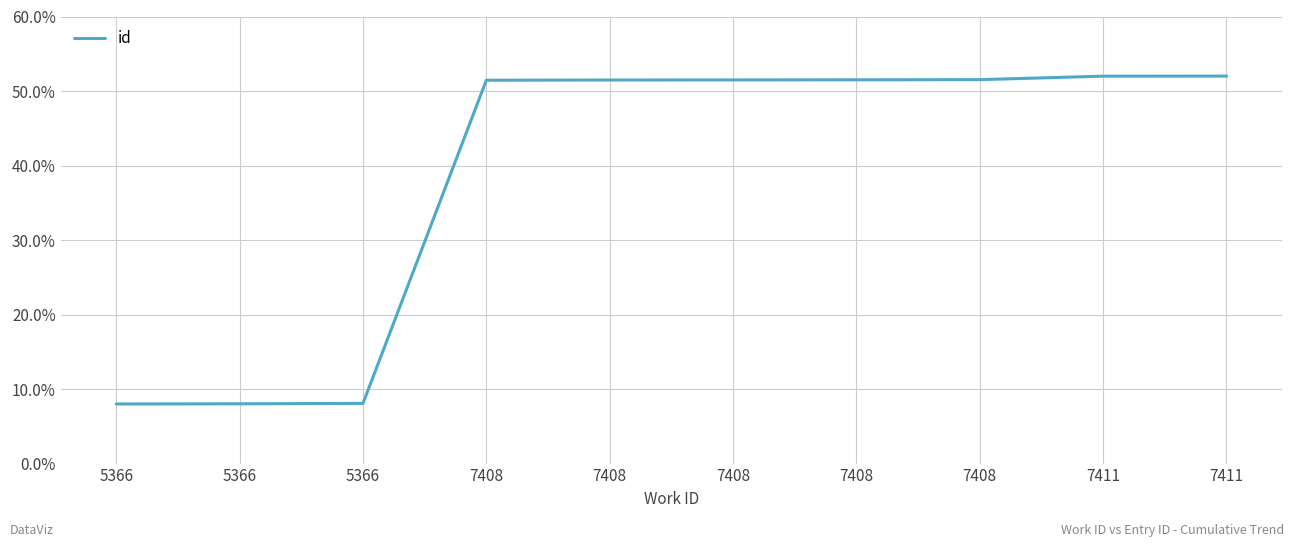

Which has a higher value, 7411 or 5366?

7411